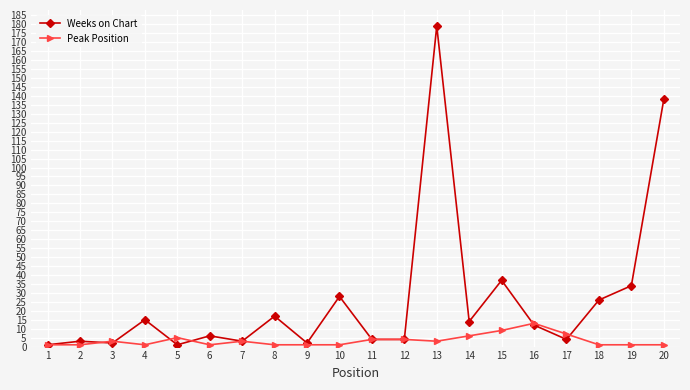

What is the difference between the highest and lowest values at 18?

25